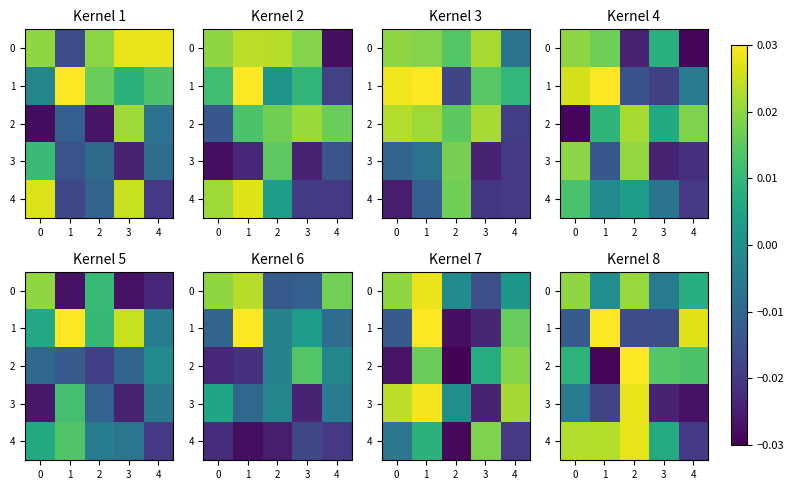

Count the number of data series in this chart.

5